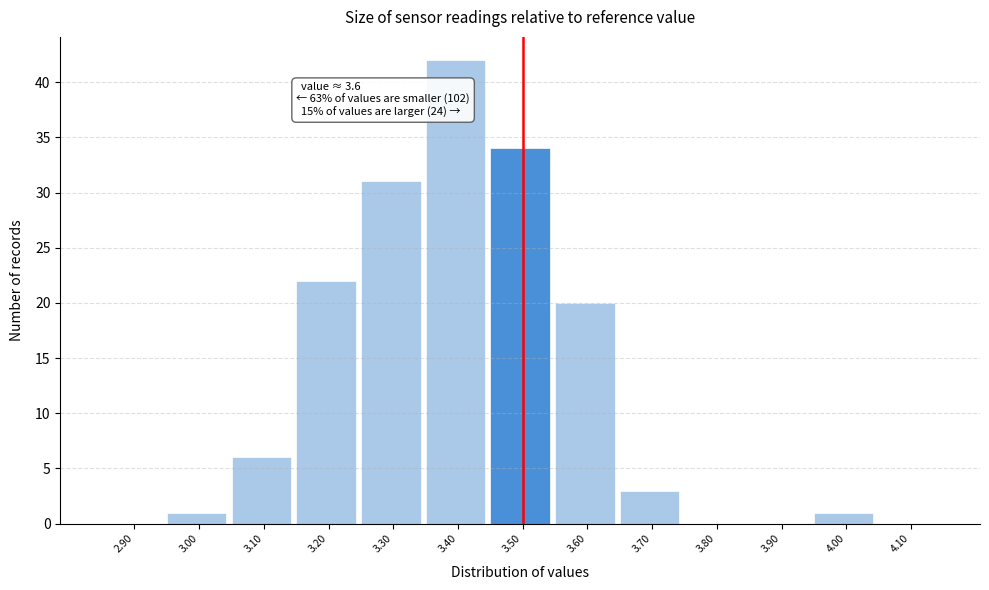

Reading right to left, what are all the values shown in this chart?

4.10=0	4.00=1	3.90=0	3.80=0	3.70=3	3.60=20	3.50=34	3.40=42	3.30=31	3.20=22	3.10=6	3.00=1	2.90=0